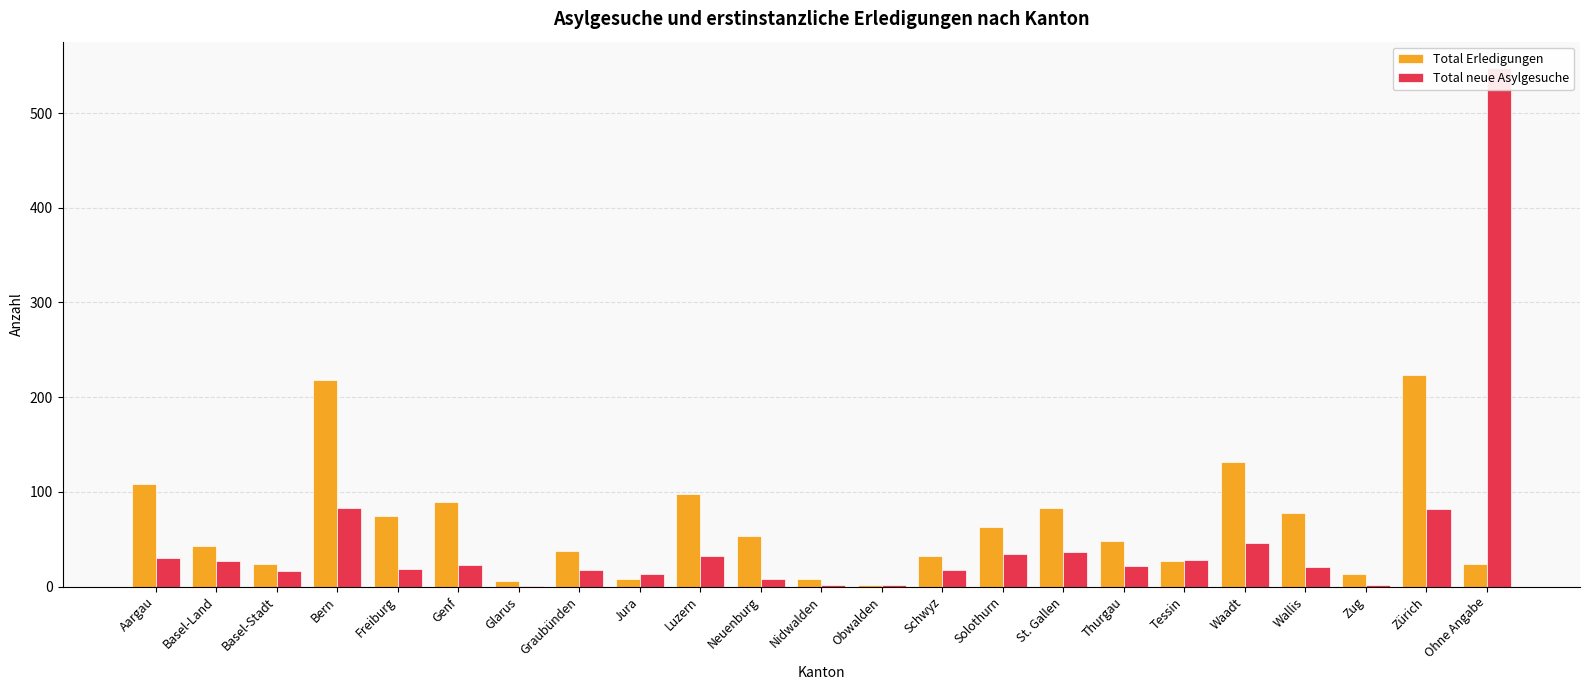

What is the difference between the highest and lowest values at Ohne Angabe?

524